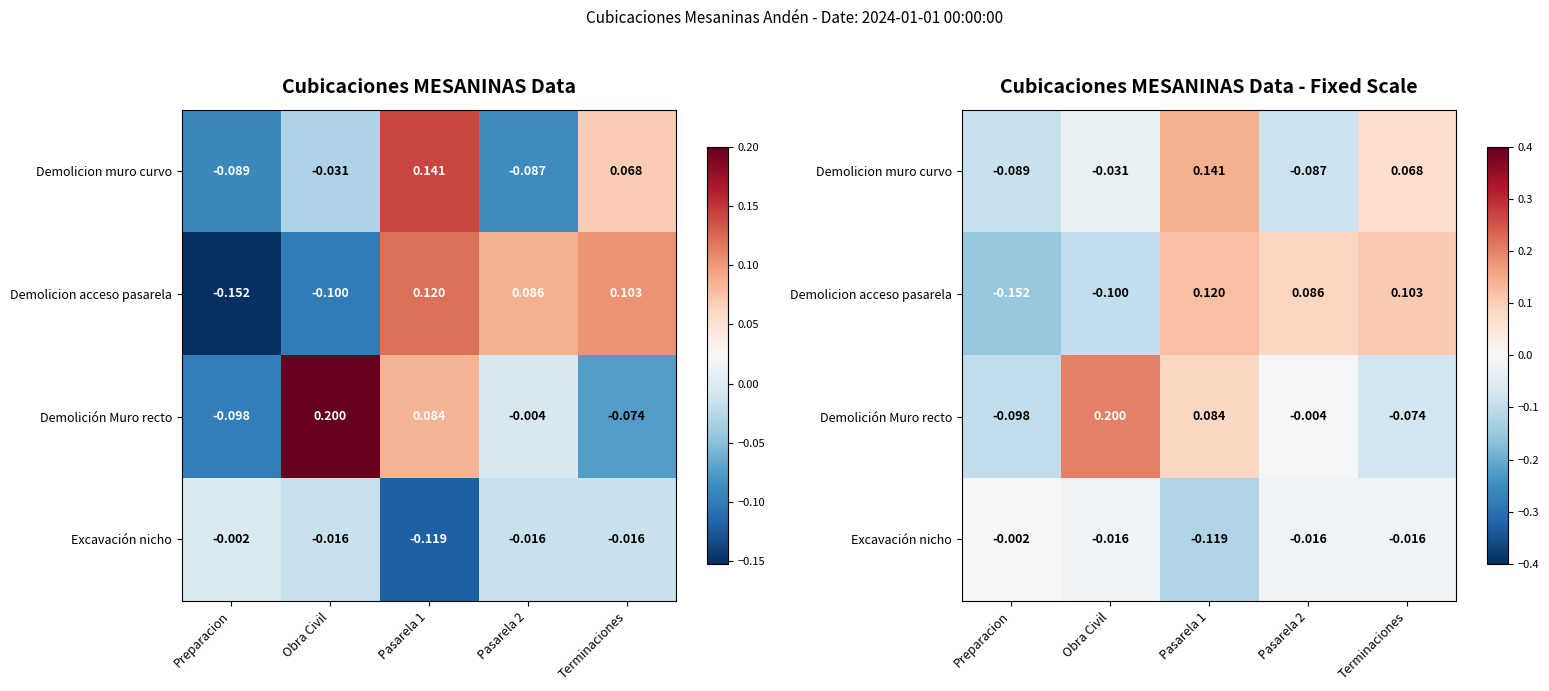

What is the spread (max minus min) of values at Pasarela 1?

0.3